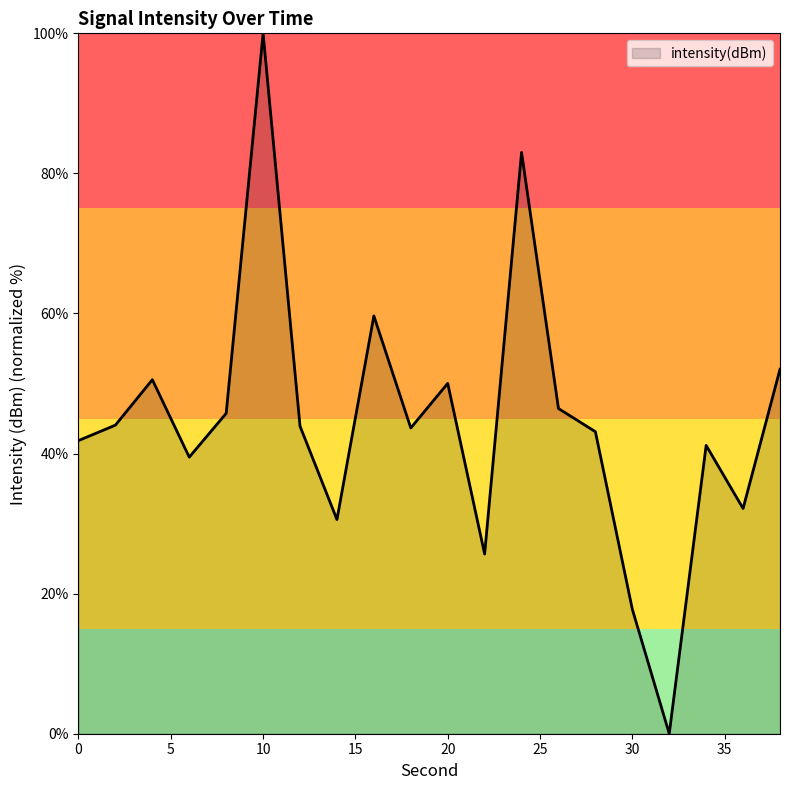

What is the difference between the maximum and minimum values?

100.0